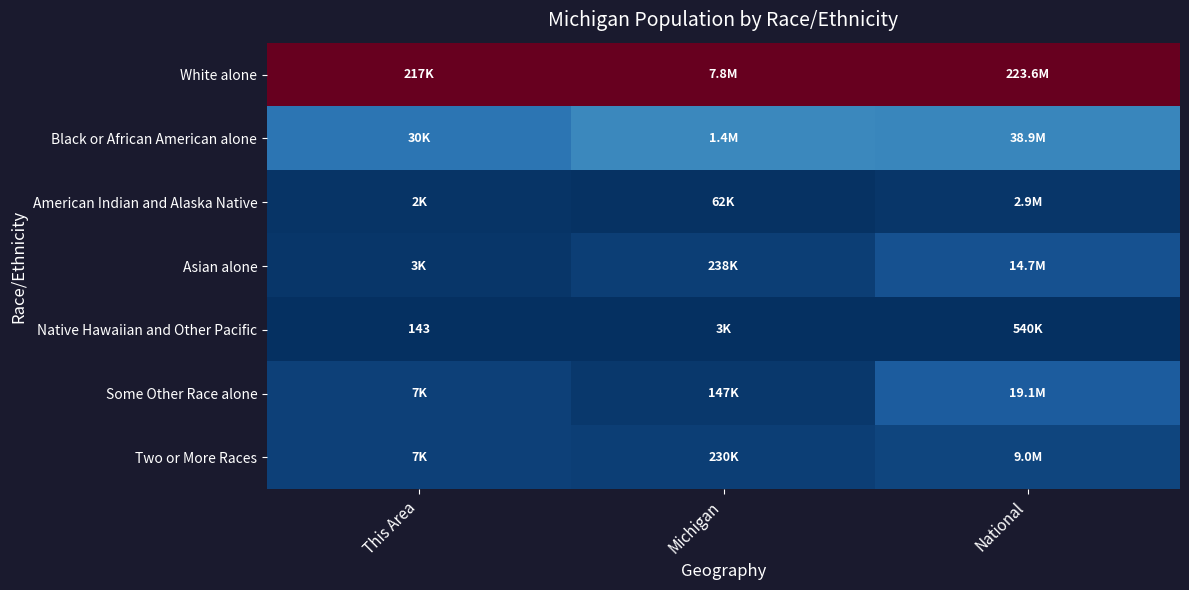

At which label does White alone reach its minimum?

This Area